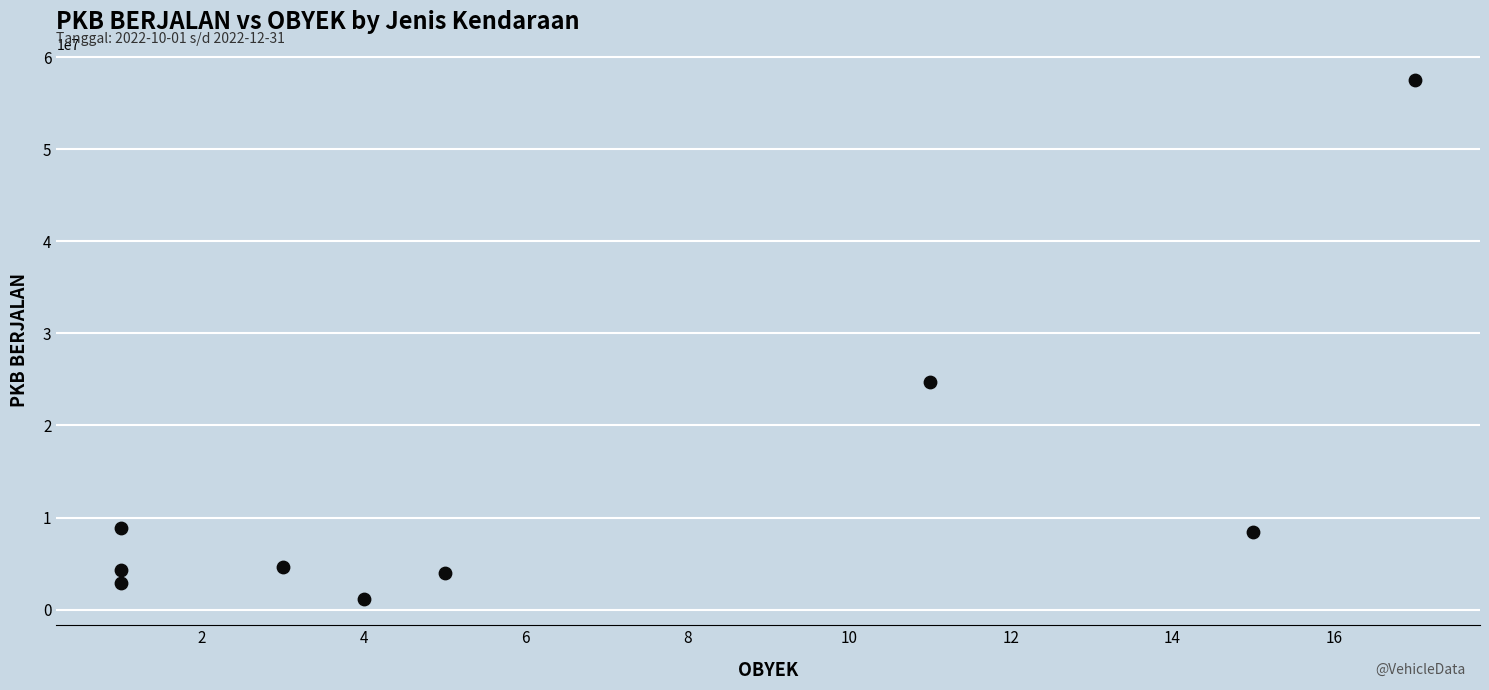

What Y value in the scatter plot is closest to 29320296?

24722490